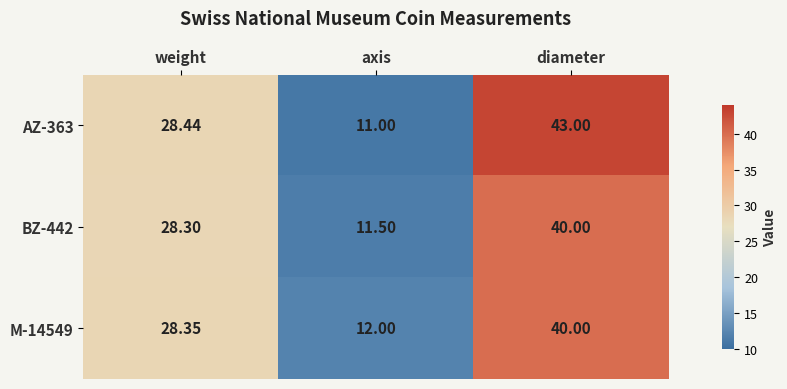

Between weight and diameter, which series saw the biggest shift?

AZ-363